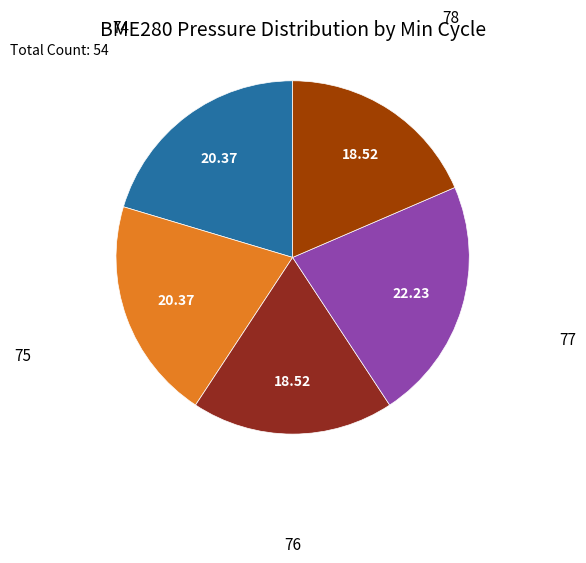

Does any single category account for the majority?

No